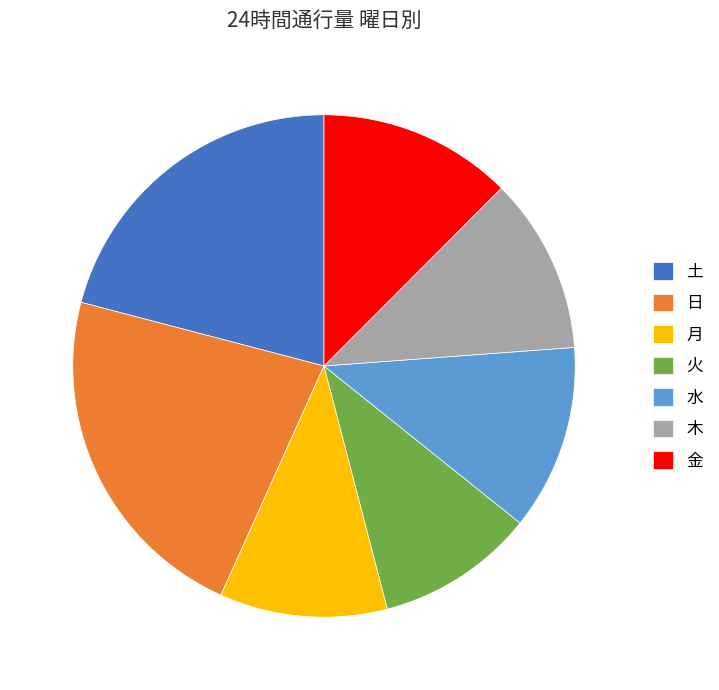

Count the number of slices in the pie.

7